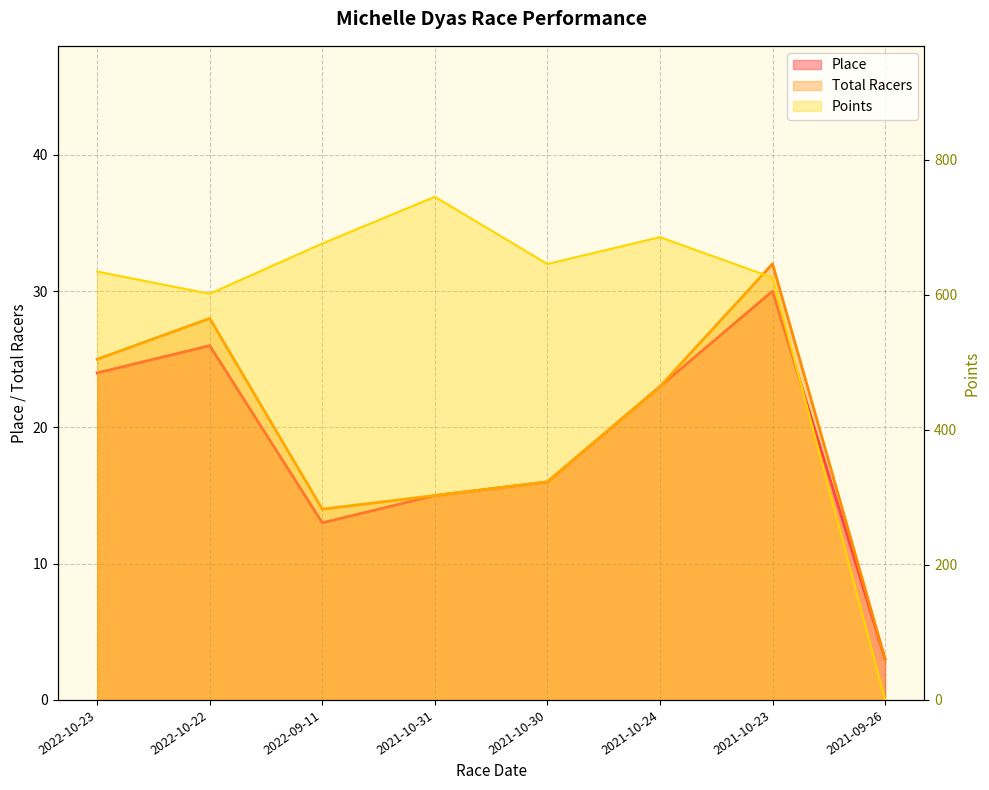

What is the value of the Total Racers point at the 4th from the left?

15.0